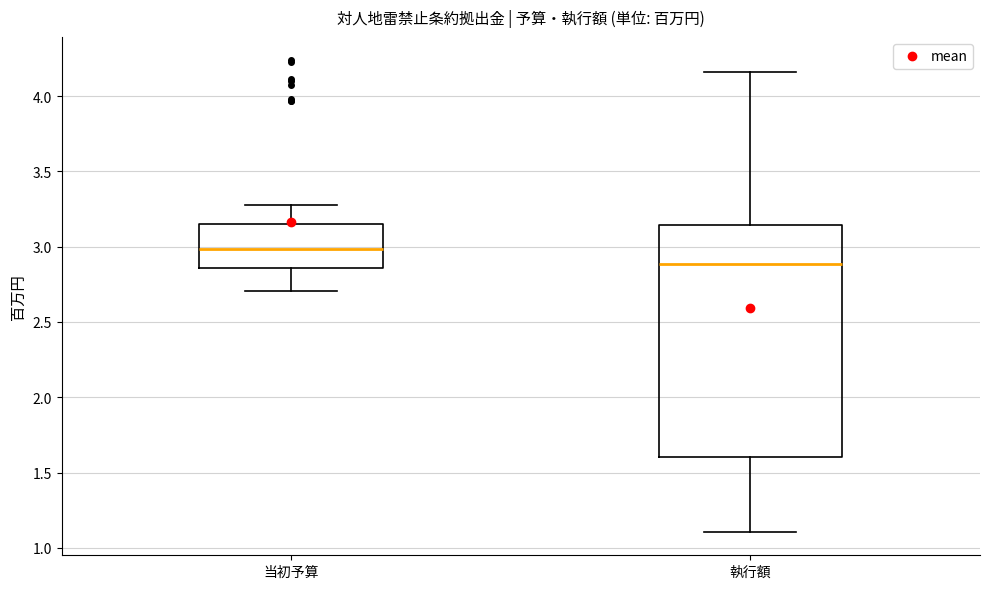

Which box is the tallest, from its lower edge to its upper edge?

執行額